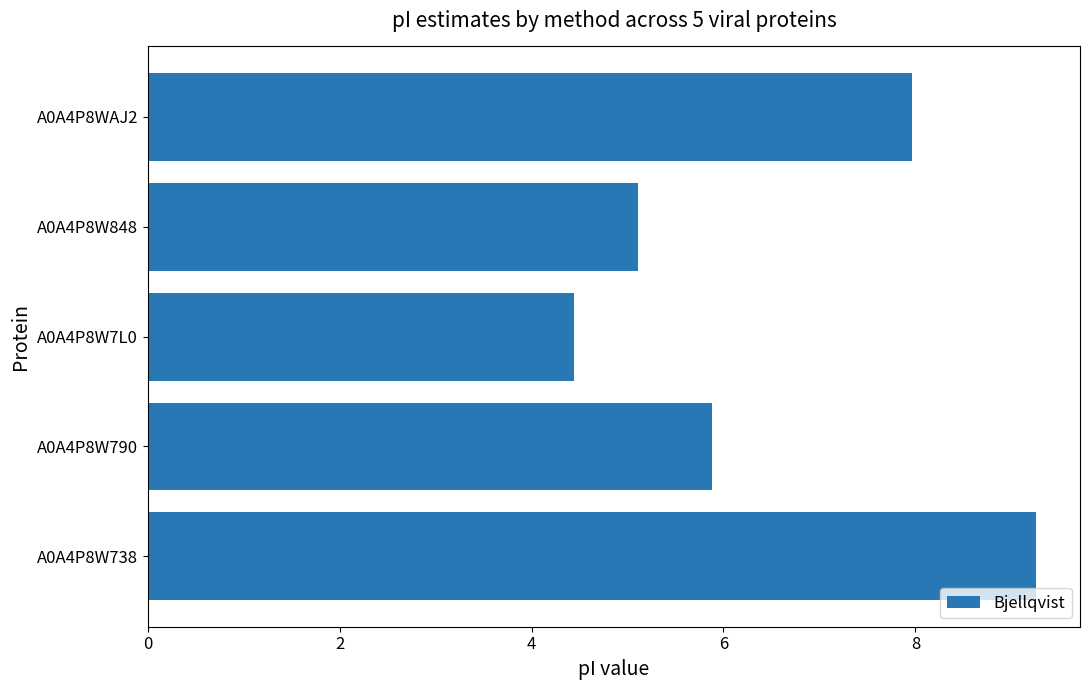

Are the bars horizontal?

Yes